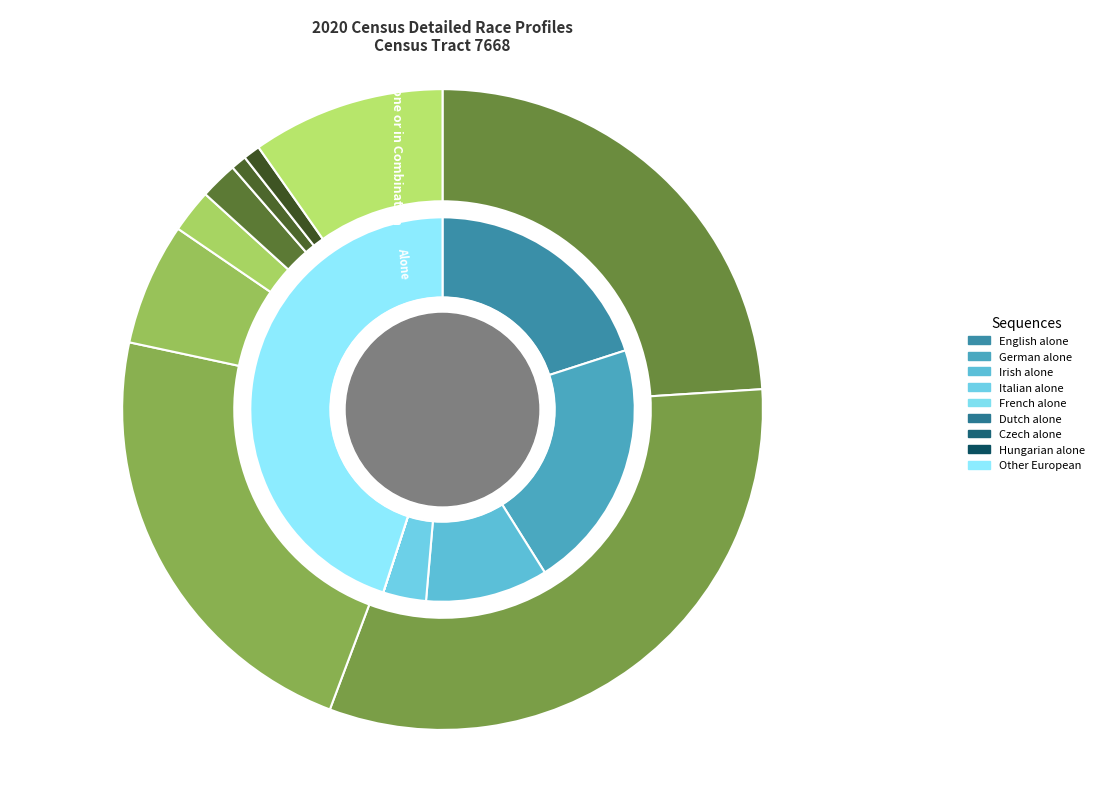

Does any single category account for the majority?

No